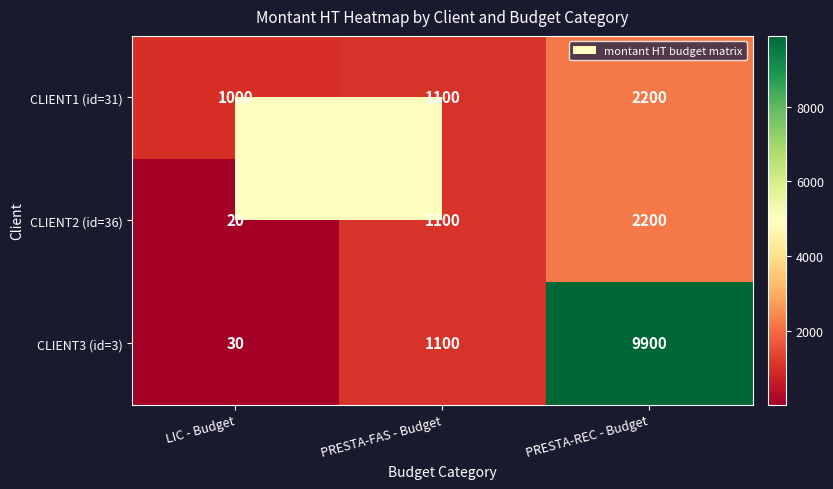

At which label does CLIENT1 (id=31) reach its minimum?

LIC - Budget